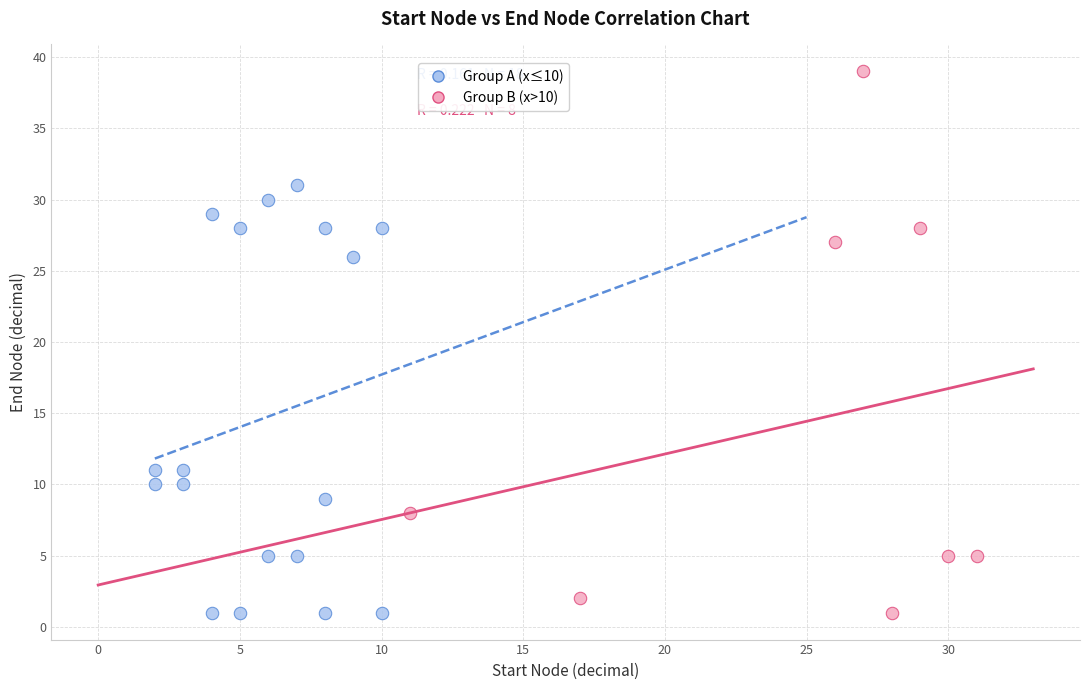

Which series has the largest Y range (max minus min)?

Group B (x>10)